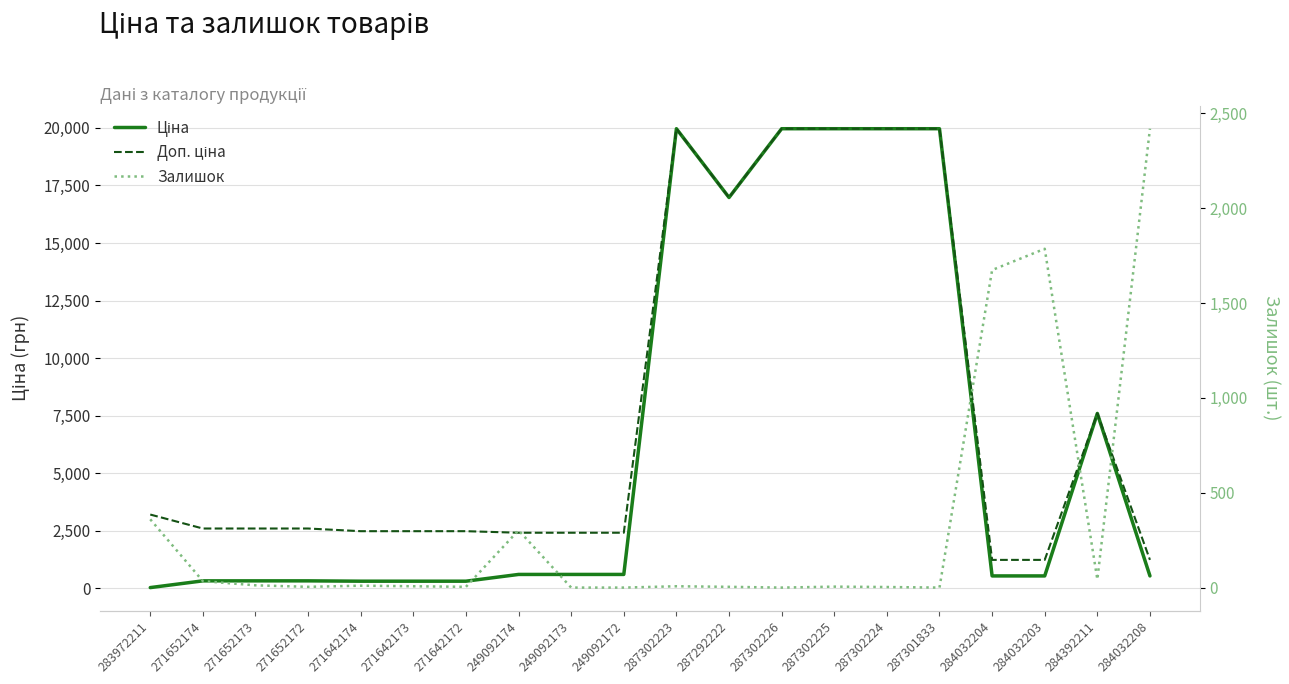

What is the total value across all series at 249092174?

3320.6